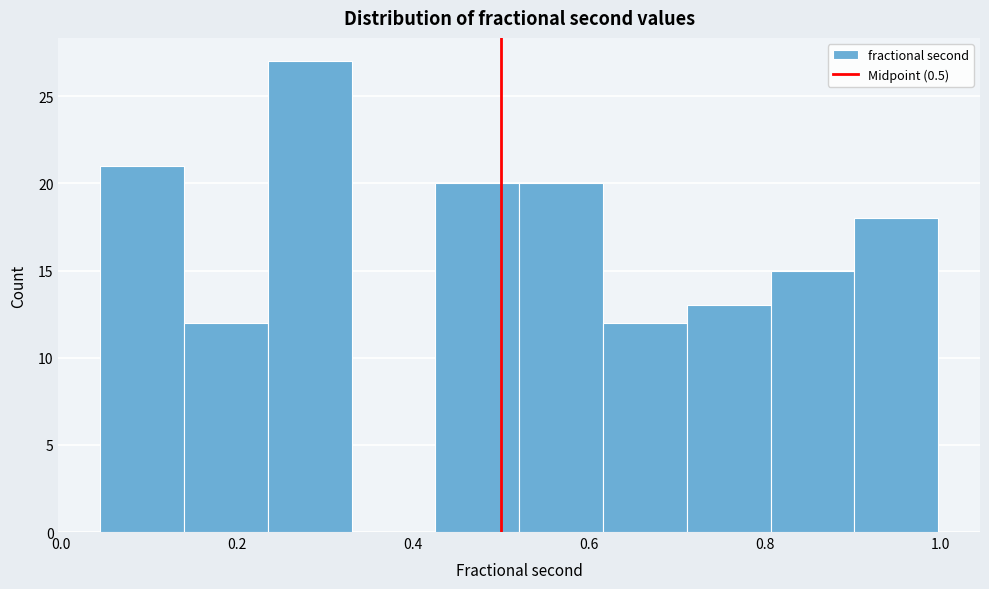

Reading left to right, list every bar in this chart as the range it spans on the x-axis followed by its height. Neither the bar edges nor the heights are printed on the chart, so give them approximately, as read against the axes.

0.04 to 0.14: 21
0.14 to 0.24: 12
0.24 to 0.34: 27
0.34 to 0.42: 0
0.42 to 0.52: 20
0.52 to 0.62: 20
0.62 to 0.72: 12
0.72 to 0.80: 13
0.80 to 0.90: 15
0.90 to 1.00: 18